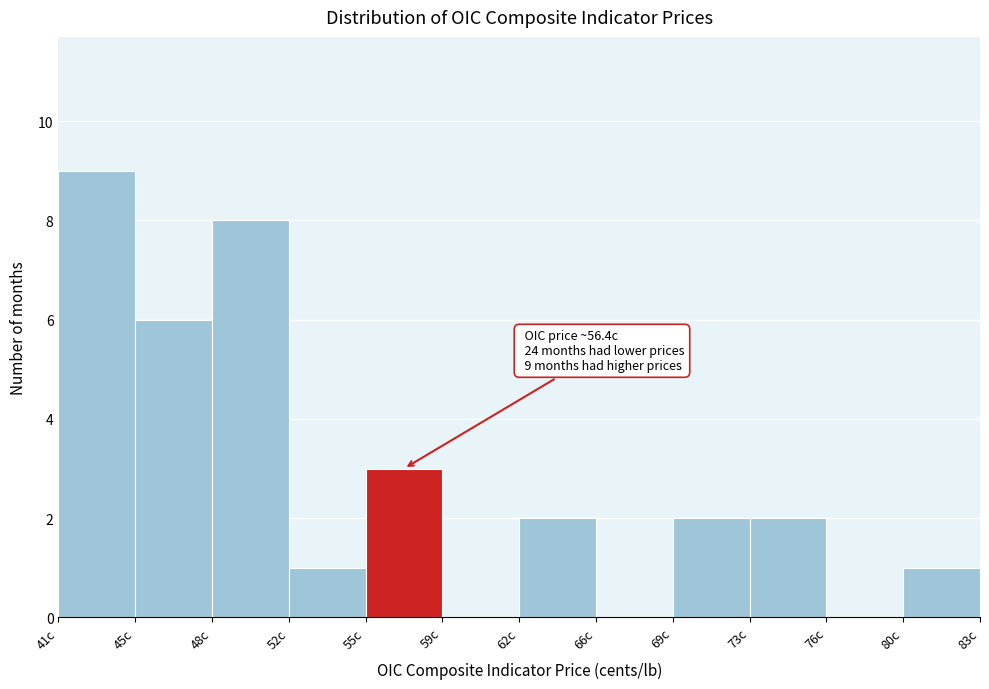

Over which range of the x-axis is the bar tallest?

41.0 to 44.5